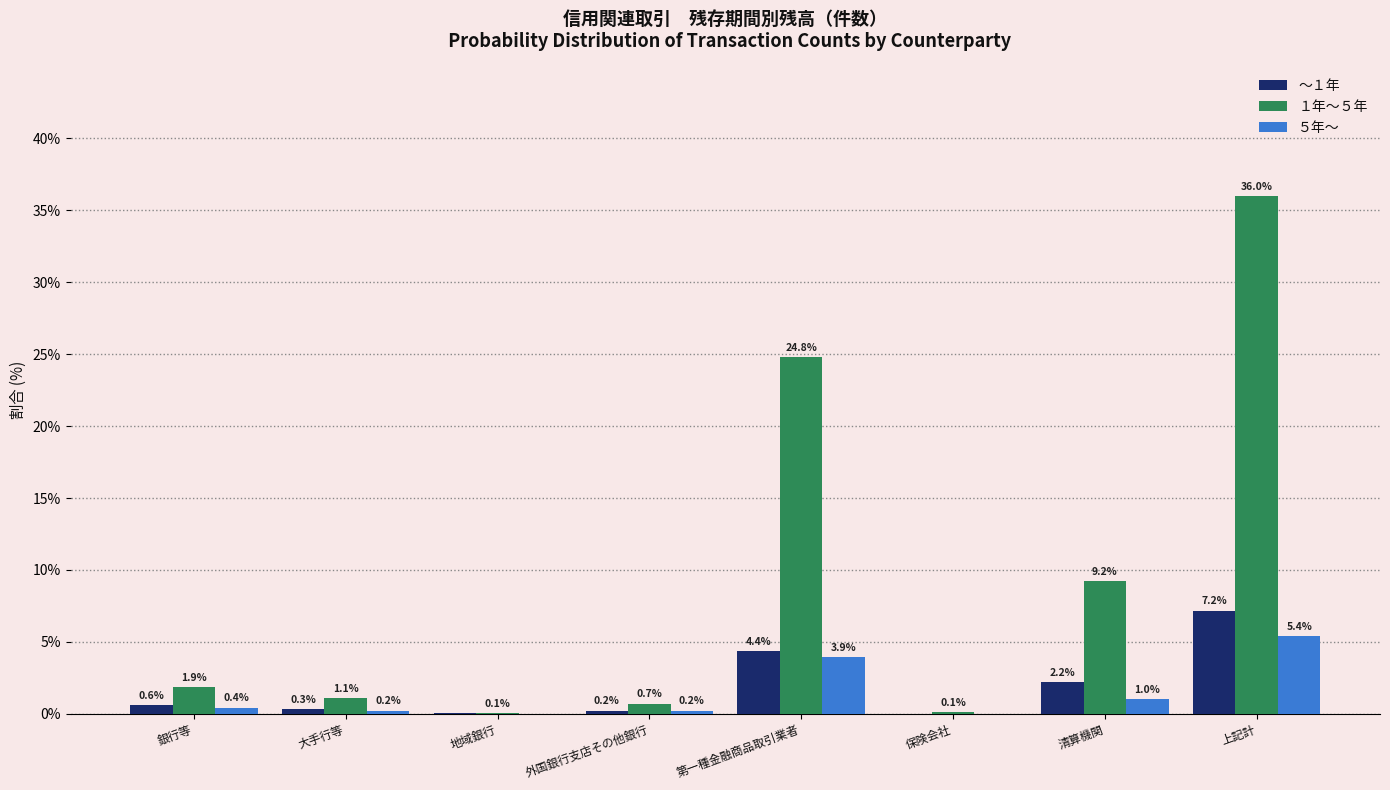

At which label is ５年～ closest to 2?

清算機関